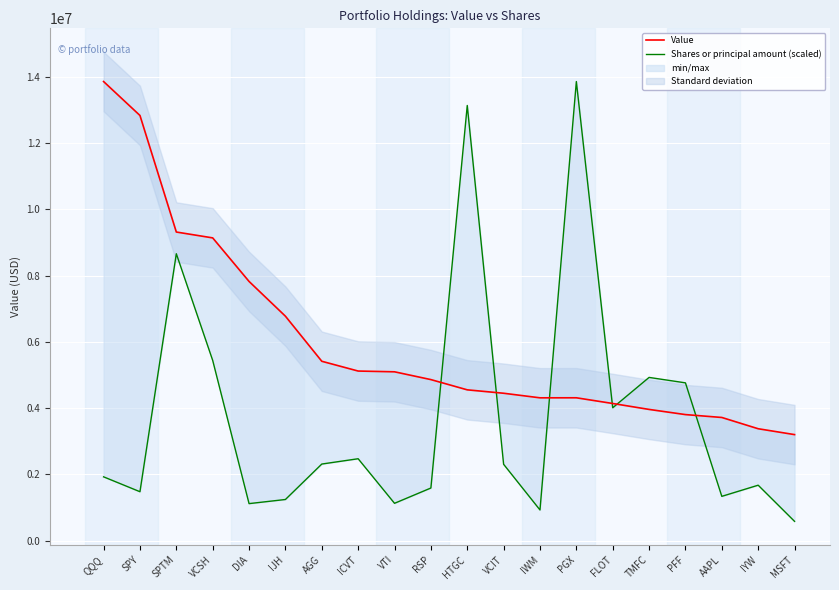

What is the difference between the maximum and minimum values in the Shares or principal amount (scaled) series?

13271485.3